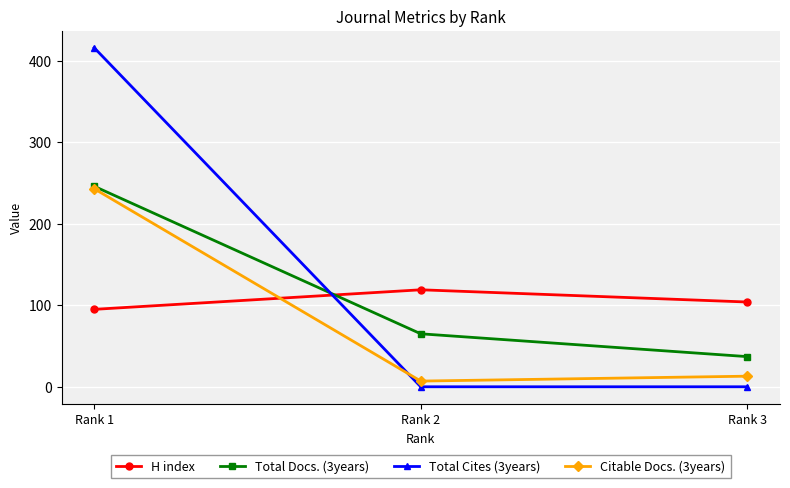

List the series in order of their overall mean, lowest first.

Citable Docs. (3years), H index, Total Docs. (3years), Total Cites (3years)